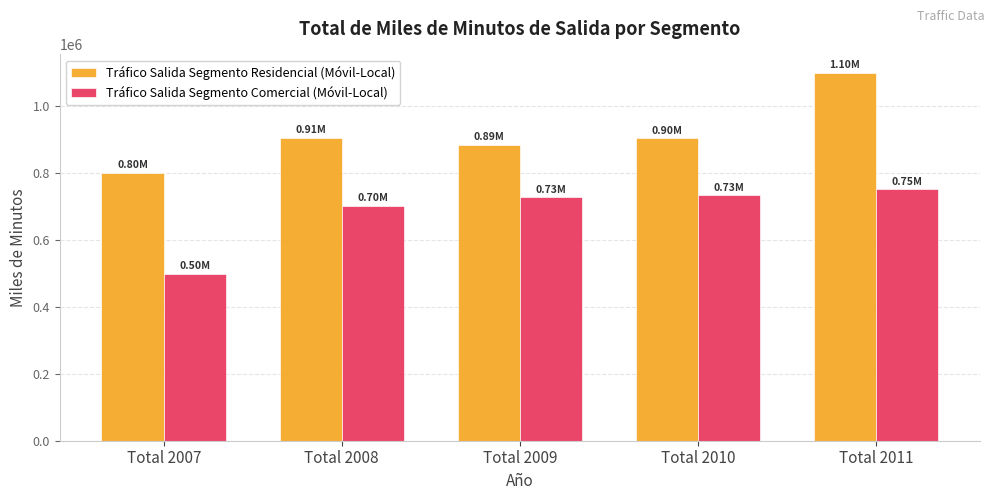

Is it true that Tráfico Salida Segmento Residencial (Móvil-Local) equals 207953.9 at Total 2010?

False